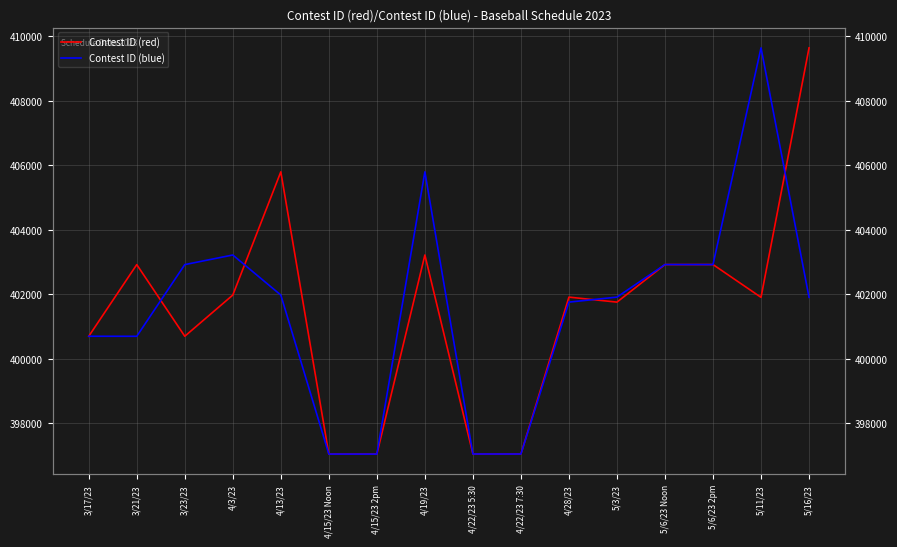

Reading right to left, extract all data points from this chart.

Contest ID (red): 5/16/23=409640	5/11/23=401906	5/6/23 2pm=402923	5/6/23 Noon=402922	5/3/23=401758	4/28/23=401913	4/22/23 7:30=397050	4/22/23 5:30=397049	4/19/23=403219	4/15/23 2pm=397048	4/15/23 Noon=397047	4/13/23=405797	4/3/23=401977	3/23/23=400700	3/21/23=402921	3/17/23=400699
Contest ID (blue): 5/16/23=401906	5/11/23=409640	5/6/23 2pm=402922	5/6/23 Noon=402923	5/3/23=401913	4/28/23=401758	4/22/23 7:30=397049	4/22/23 5:30=397050	4/19/23=405797	4/15/23 2pm=397047	4/15/23 Noon=397048	4/13/23=401977	4/3/23=403219	3/23/23=402921	3/21/23=400699	3/17/23=400700